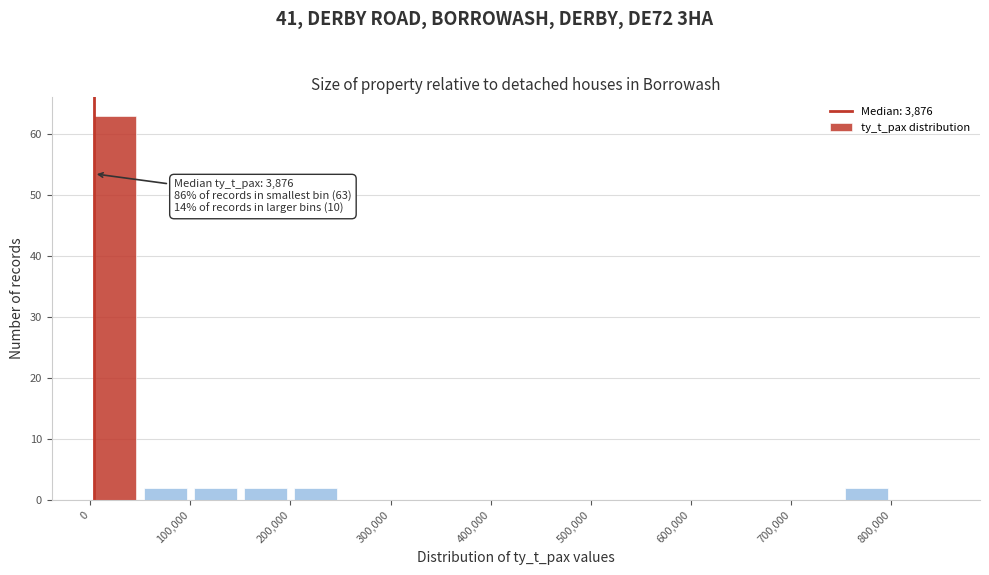

Which range on the x-axis has the tallest bar?

0 to 50000